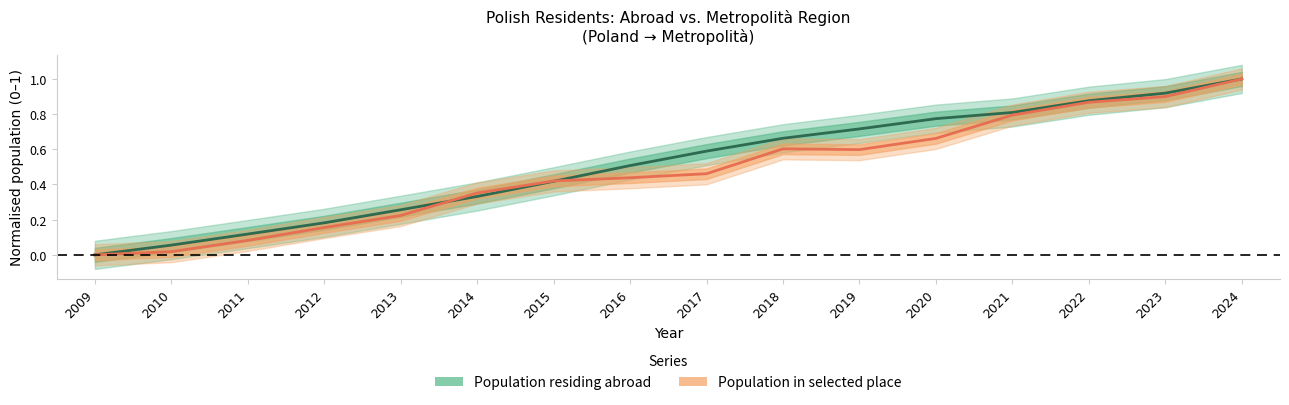

True or false: Population residing abroad has more than 0 points higher than both neighbors.

False